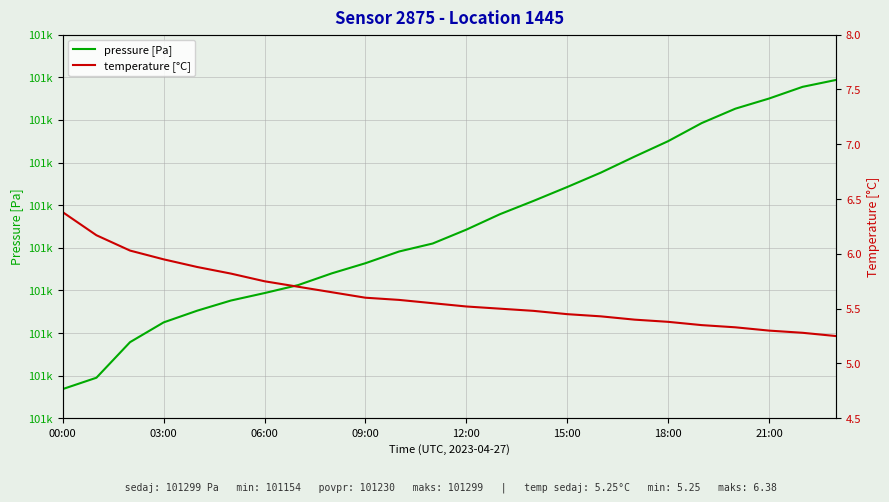

What is the lowest value of the temperature [°C] series?

5.2